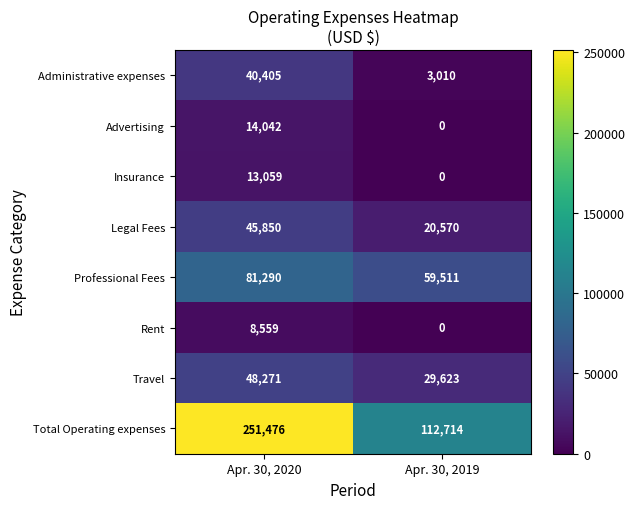

Between Apr. 30, 2020 and Apr. 30, 2019, which series saw the biggest shift?

Total Operating expenses